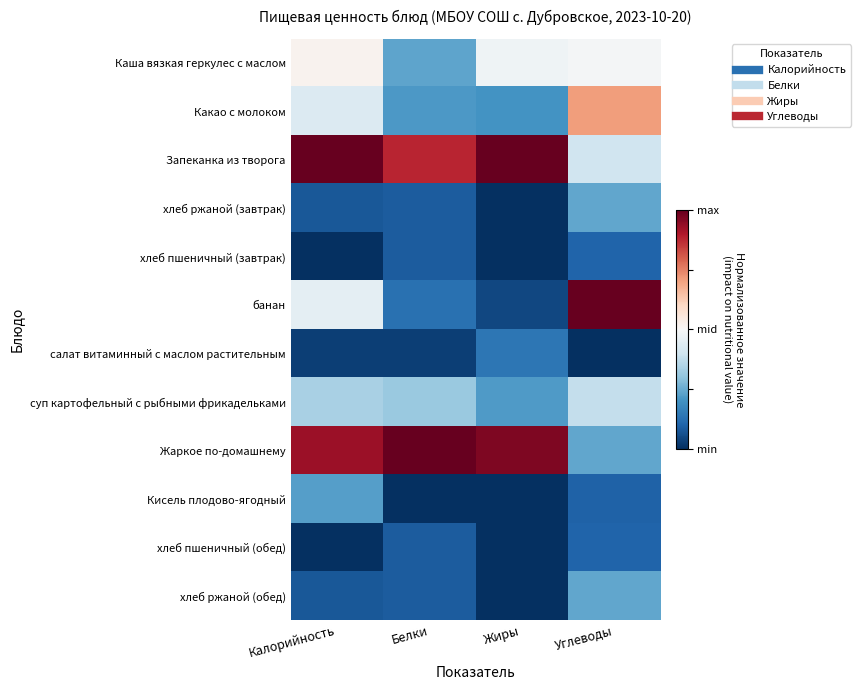

At which category is the sum across all series the highest?

Калорийность